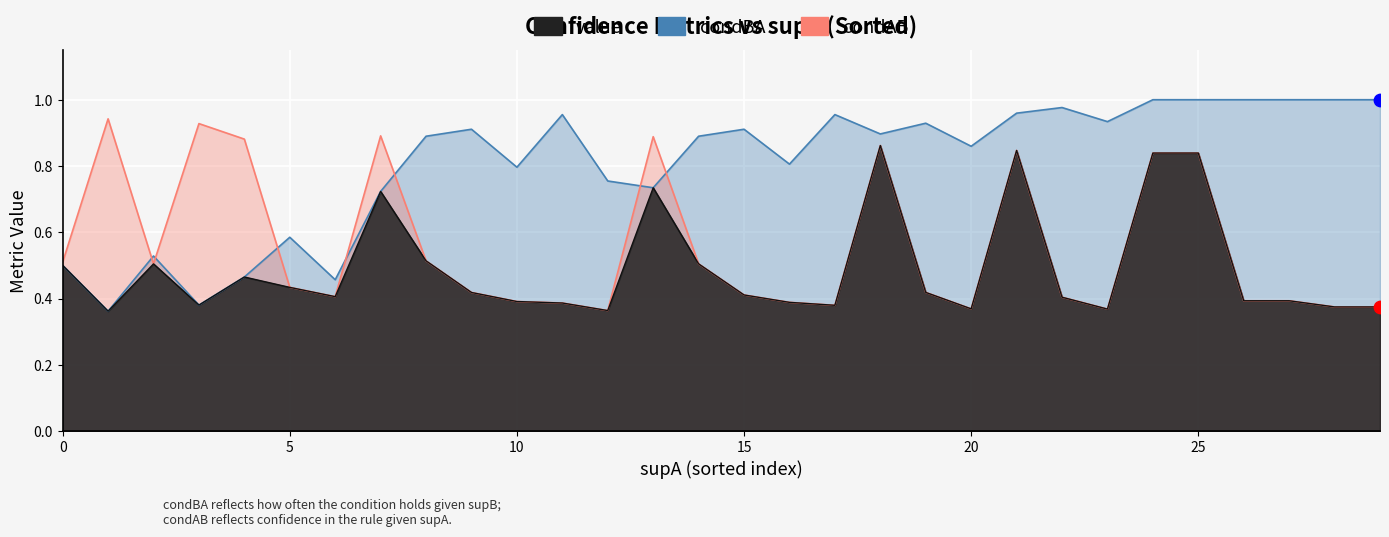

What are all the series names shown in the legend?

value, condAB, condBA